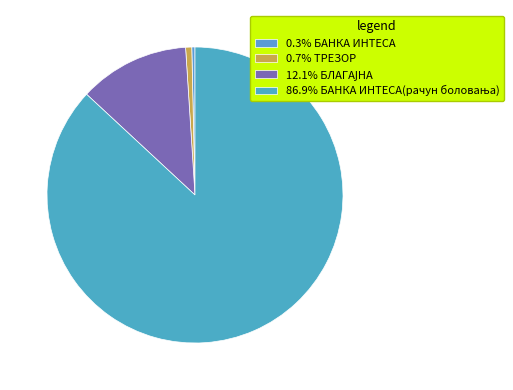

Which slice represents more than half of the pie?

БАНКА ИНТЕСА(рачун боловања)